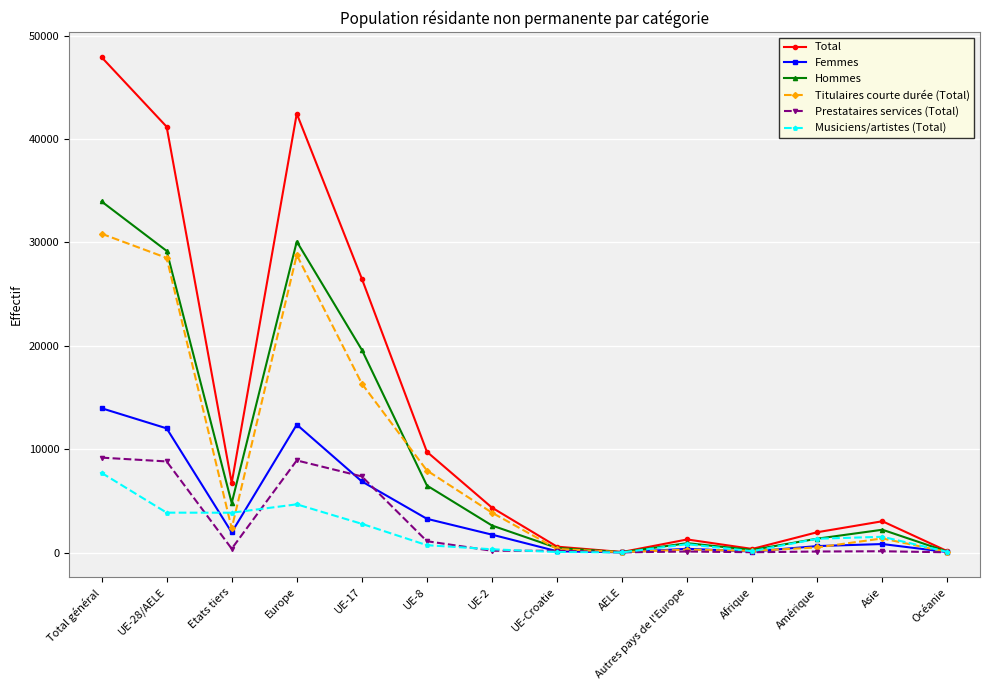

What is the label of the 6th point from the right?

AELE